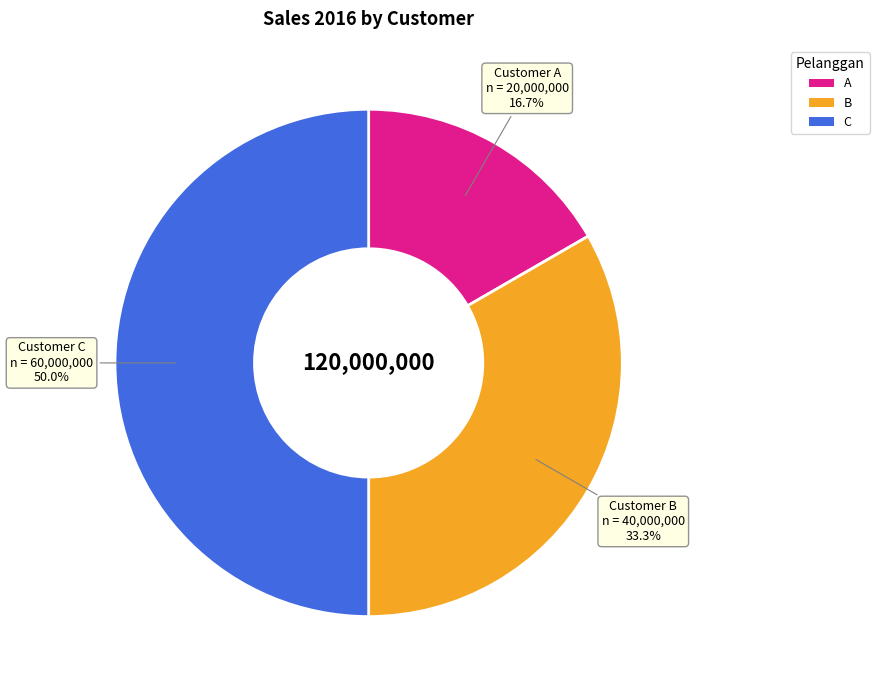

Is B the majority of the pie?

No